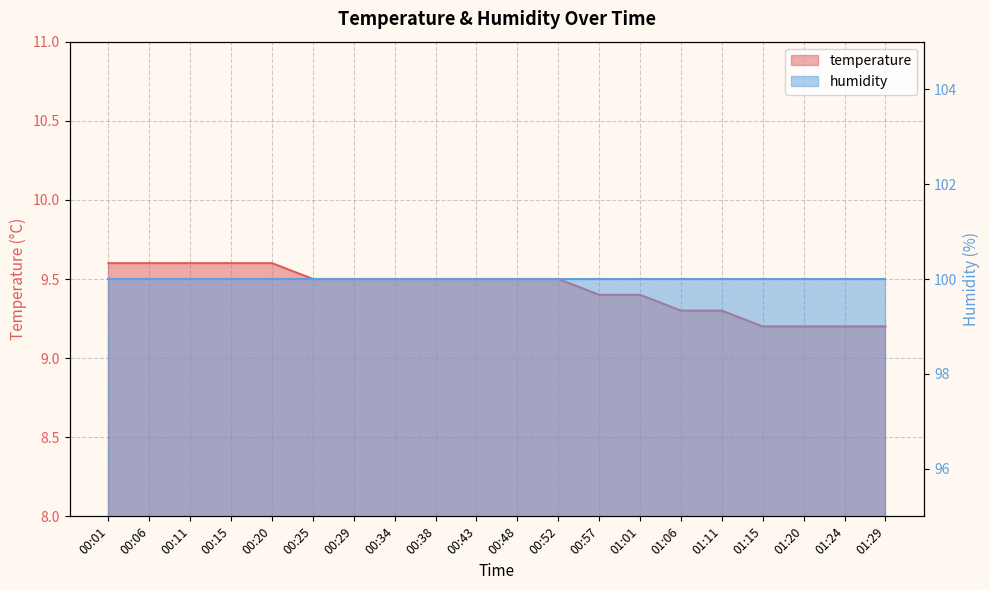

How many categories are shown in the chart?

20